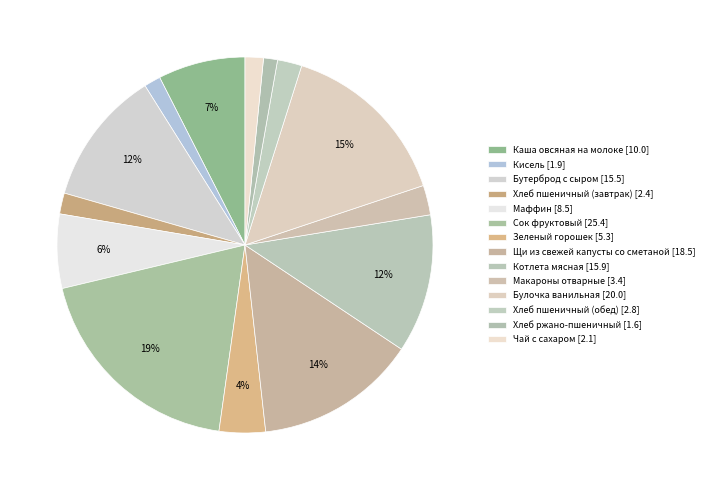

To the nearest percent, what percentage of the pie is Щи из свежей капусты со сметаной?

14%